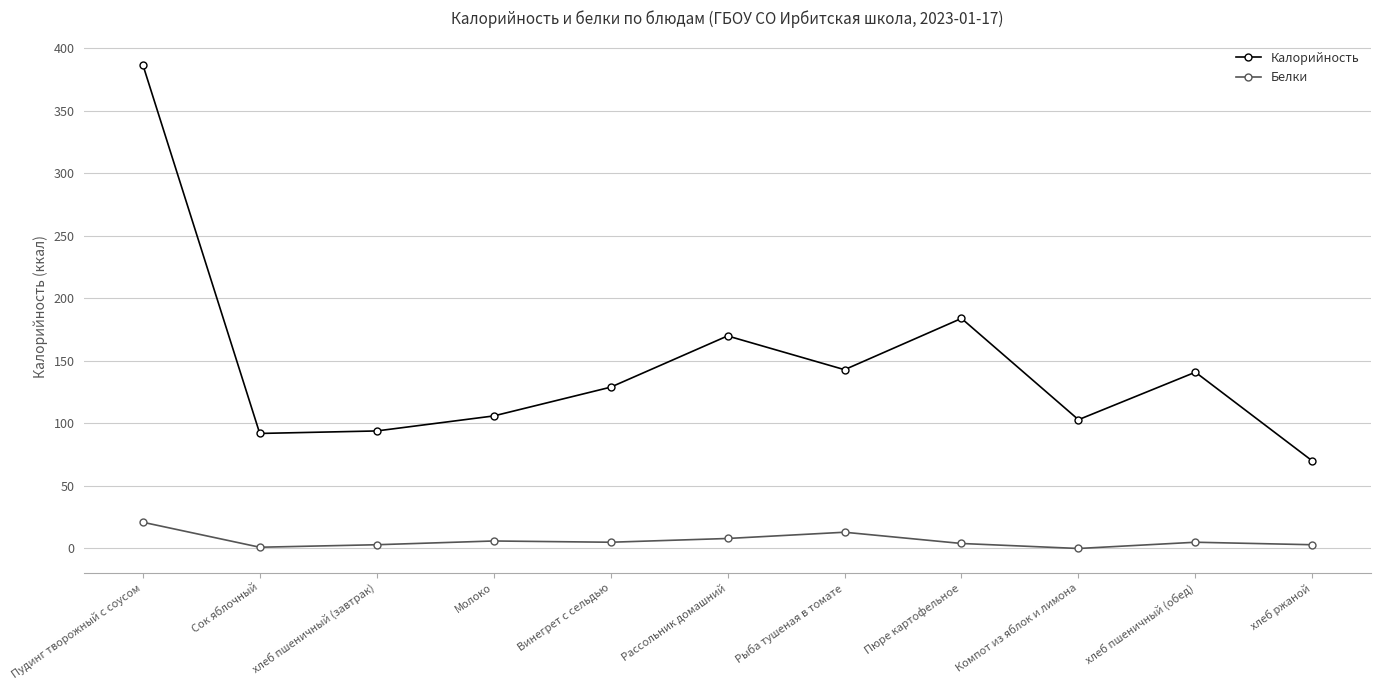

Rank the series at хлеб ржаной from lowest to highest value.

Белки, Калорийность